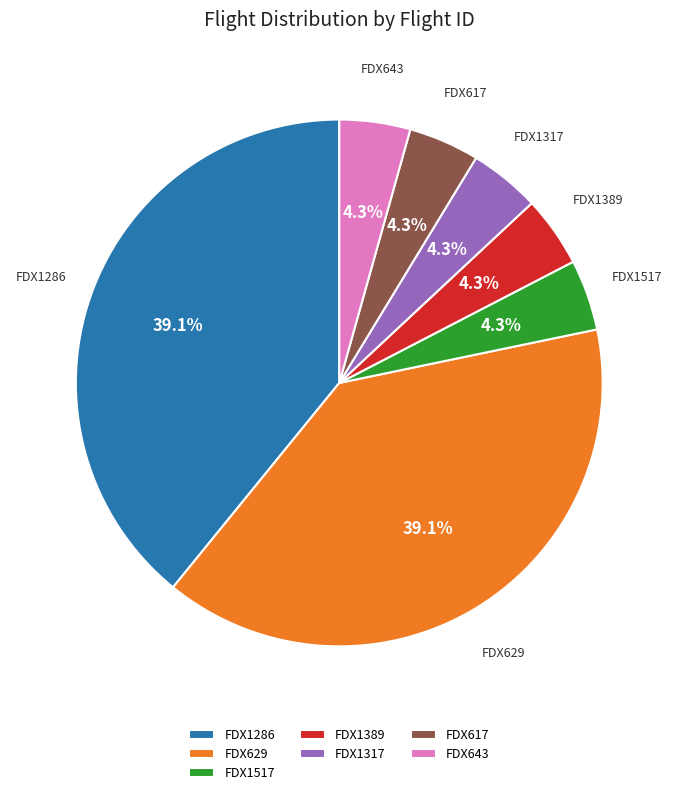

Is FDX1517 the majority of the pie?

No